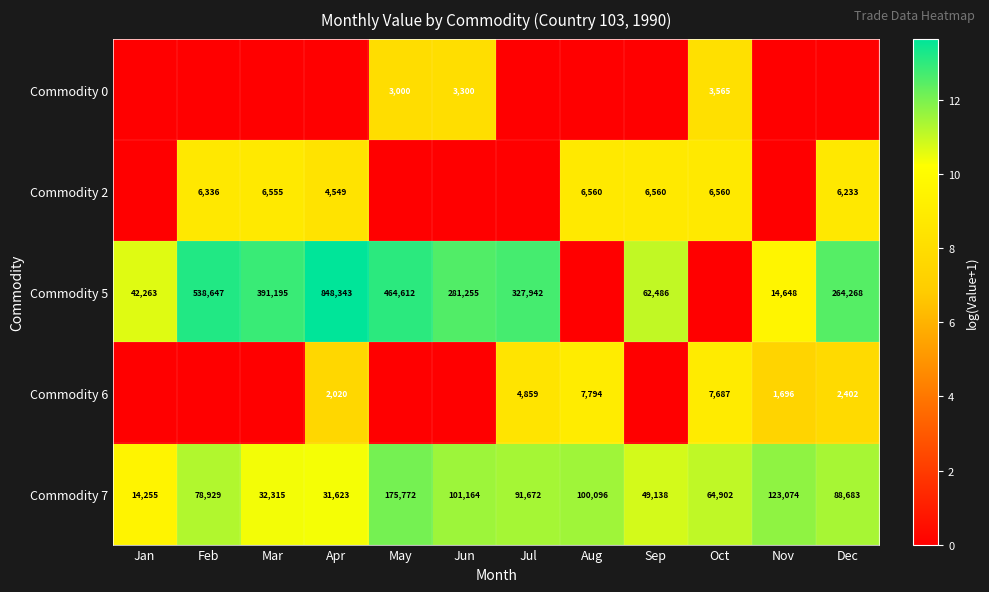

What is the total value across all series at Nov?

28.7